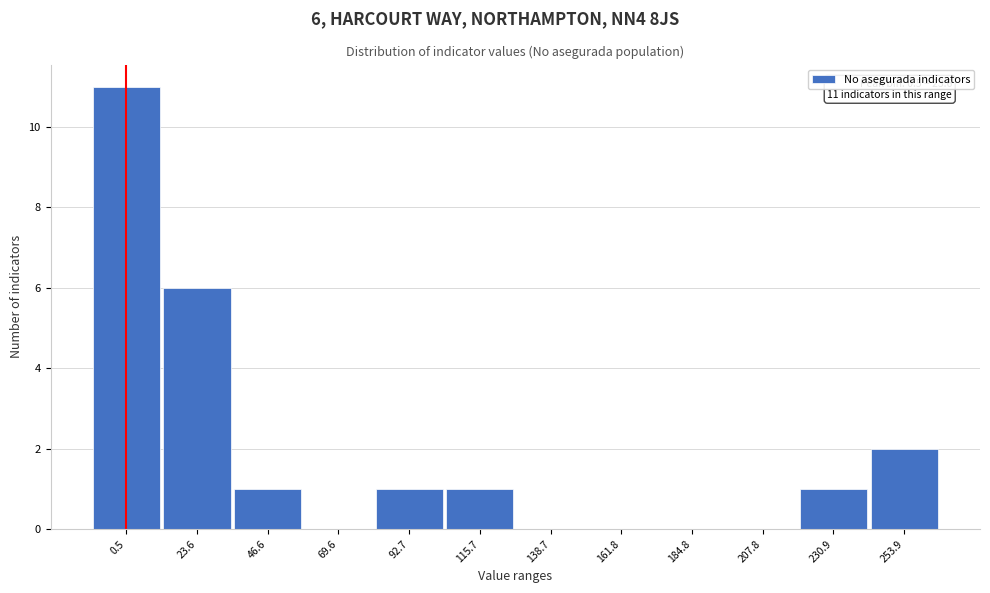

Reading left to right, what are all the values shown in this chart?

0.5=11	23.6=6	46.6=1	69.6=0	92.7=1	115.7=1	138.7=0	161.8=0	184.8=0	207.8=0	230.9=1	253.9=2